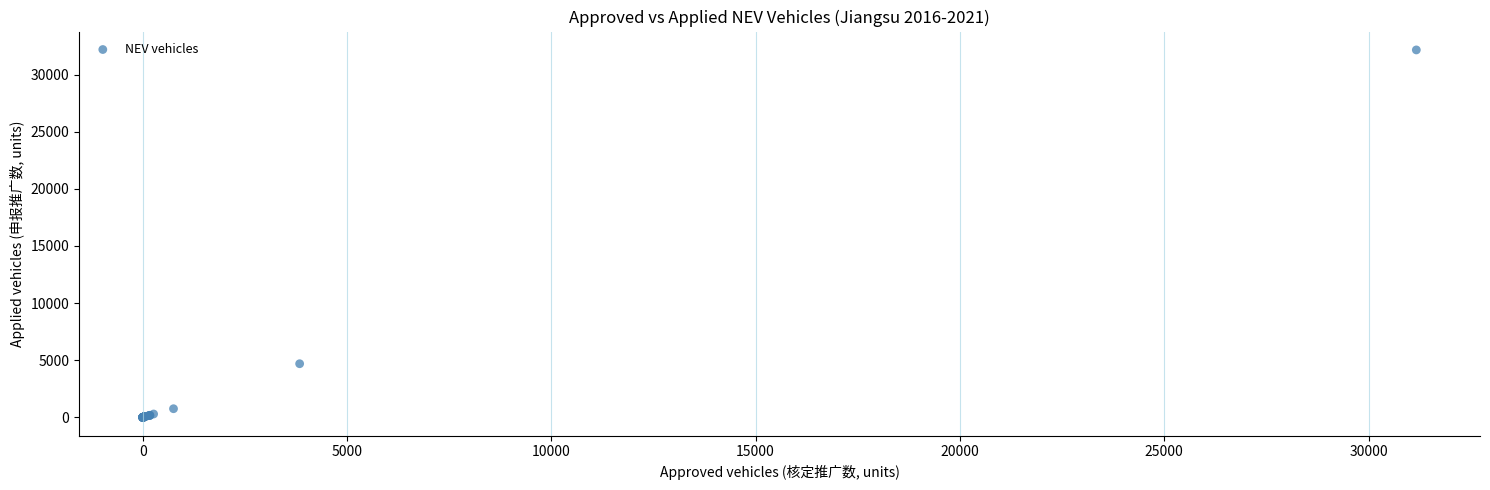

What Y value in the scatter plot is closest to 16078?

4692